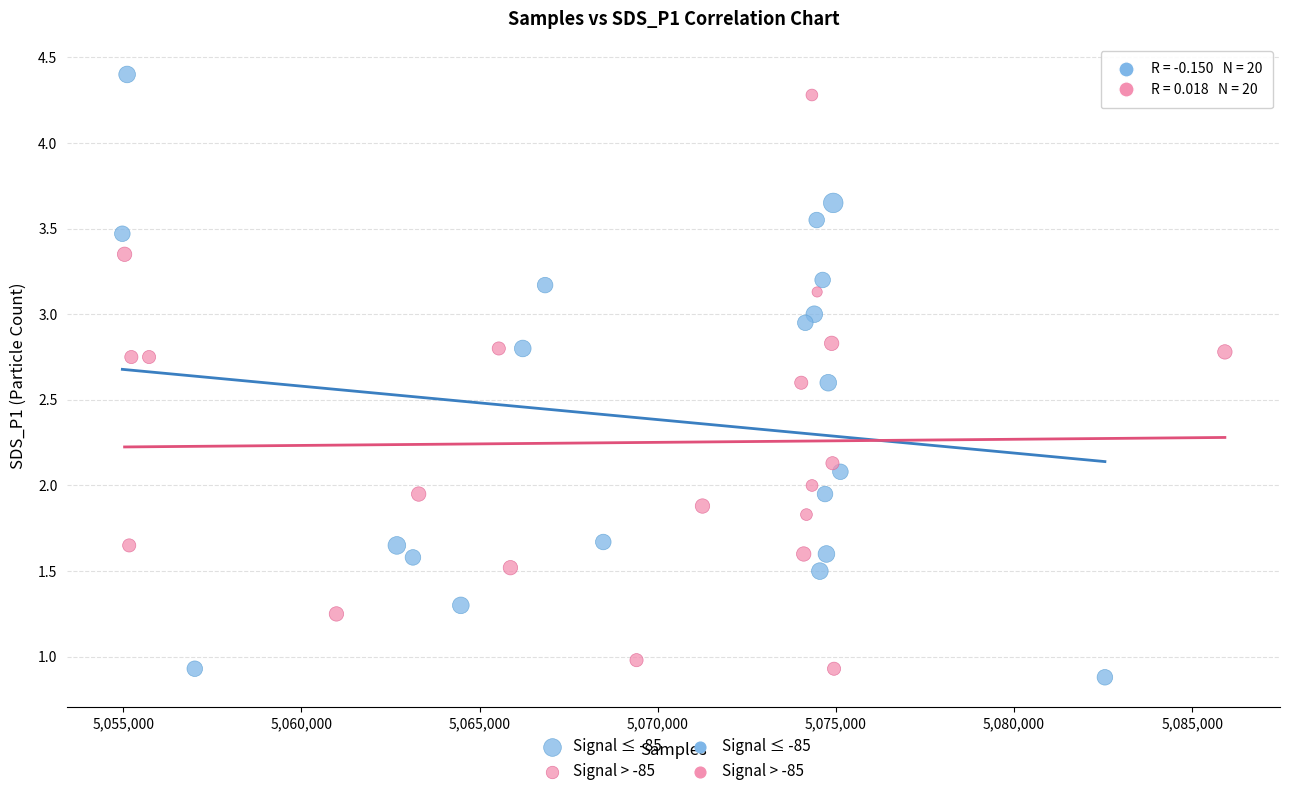

Which series reaches the maximum Y coordinate?

Signal ≤ -85